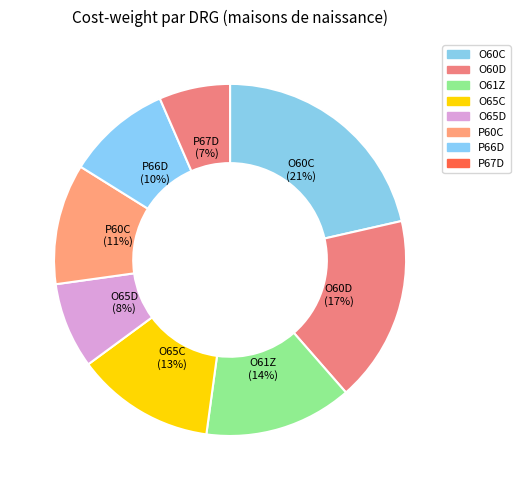

What is the smallest slice in the pie chart?

P67D